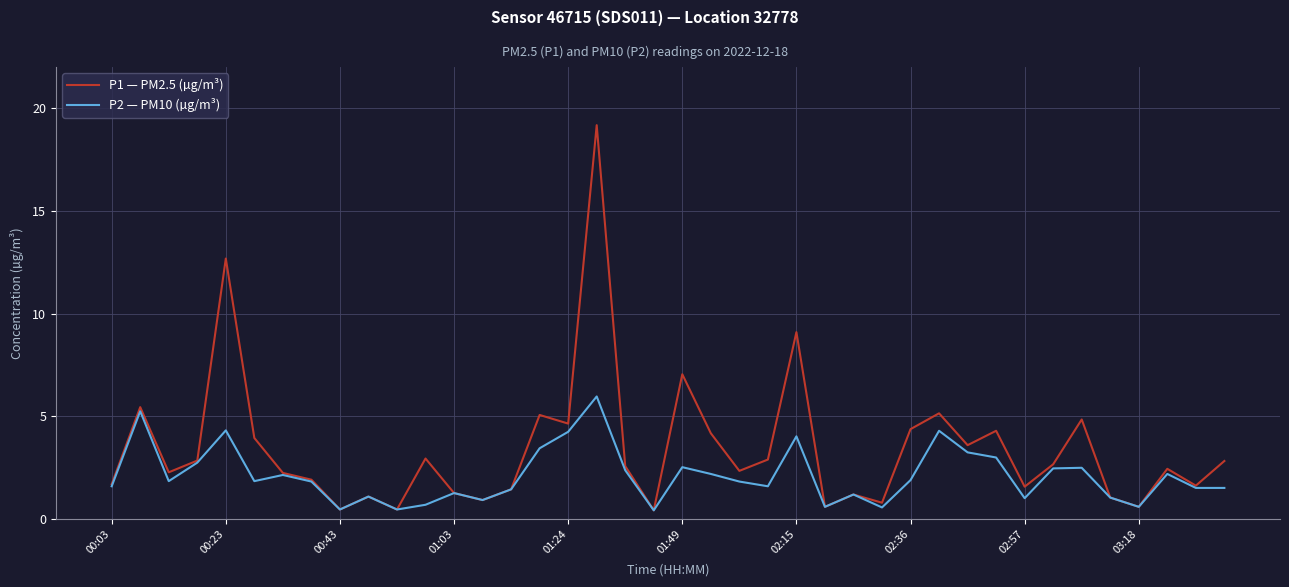

What is the maximum value shown in the chart?

19.2